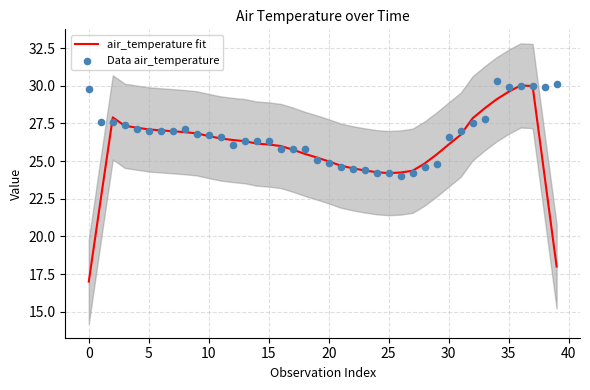

Which series reaches the maximum Y coordinate?

Data air_temperature